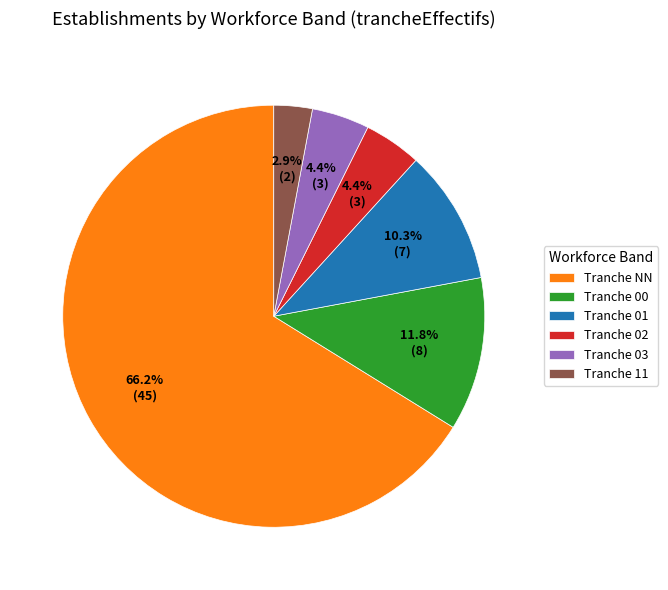

Between Tranche 02 and Tranche 01, which is larger?

Tranche 01